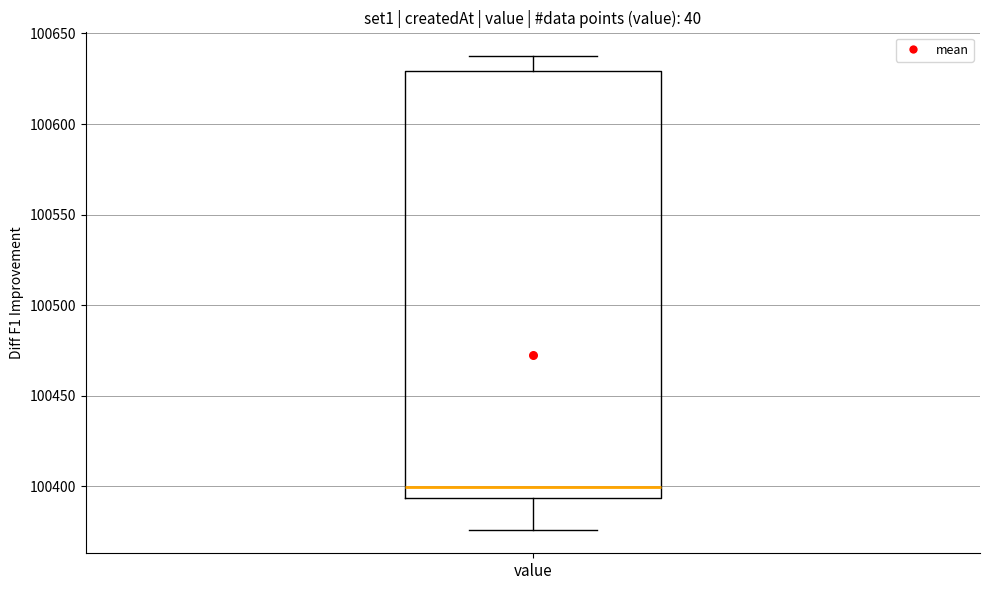

Read this box plot against the y-axis: the position of the median line, the range covered by the box, and the ends of both whiskers. The values are not printed on the chart, so give them approximately, as read against the axis.

median 100400, box 100395 to 100630, whiskers 100375 to 100640